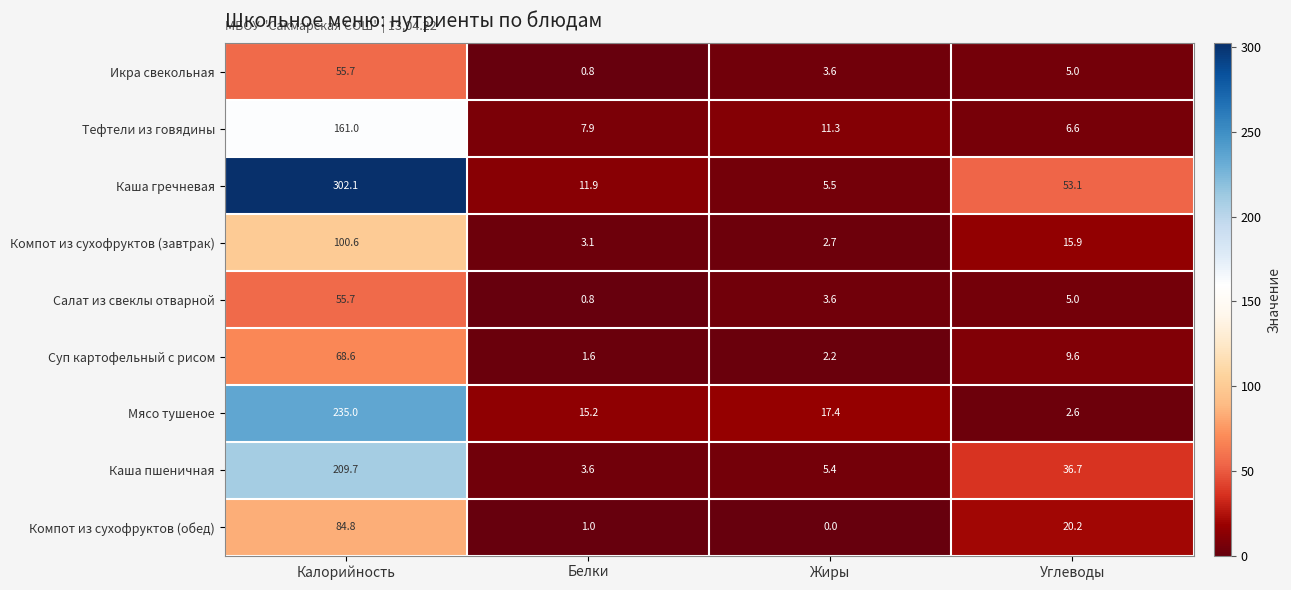

What is the sum of the Салат из свеклы отварной values at Углеводы and Белки?

5.8